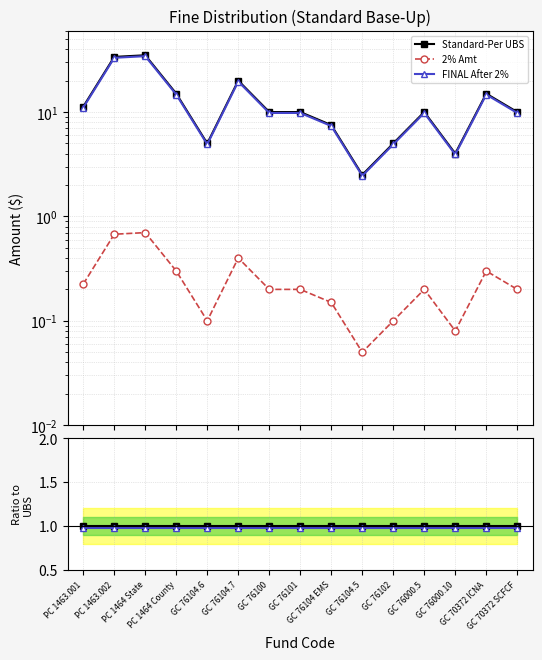

At how many categories does at least one series exceed 0?

15